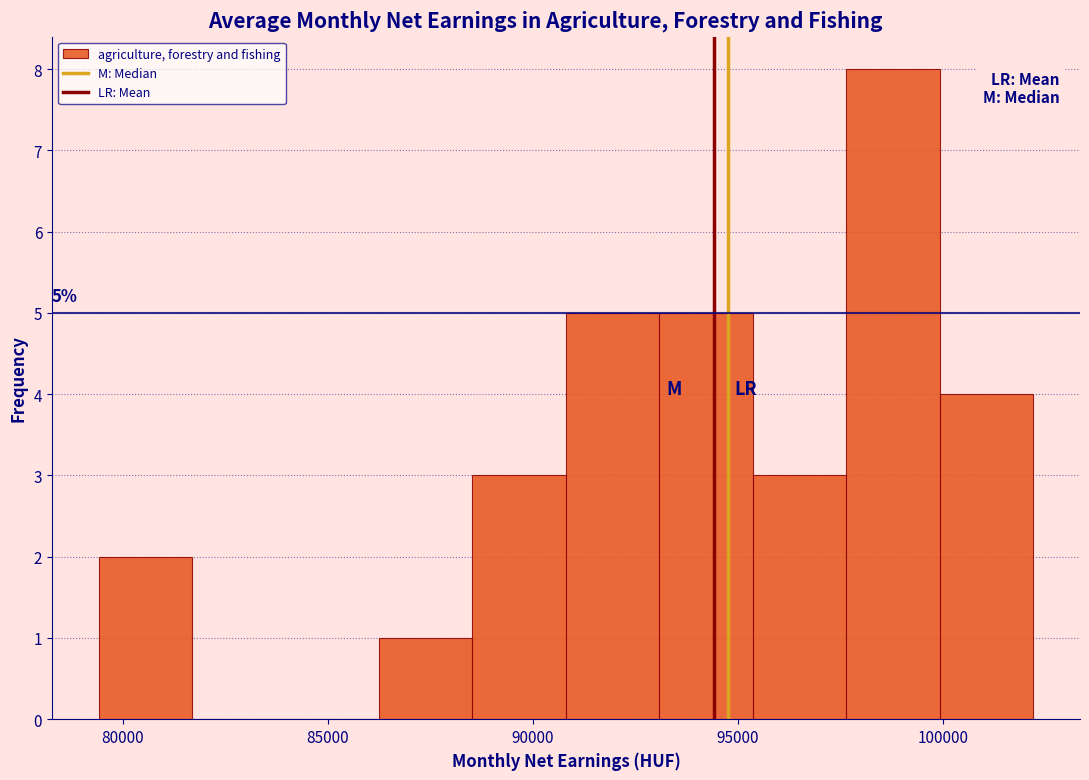

Over which range of the x-axis is the bar tallest?

97500 to 100000